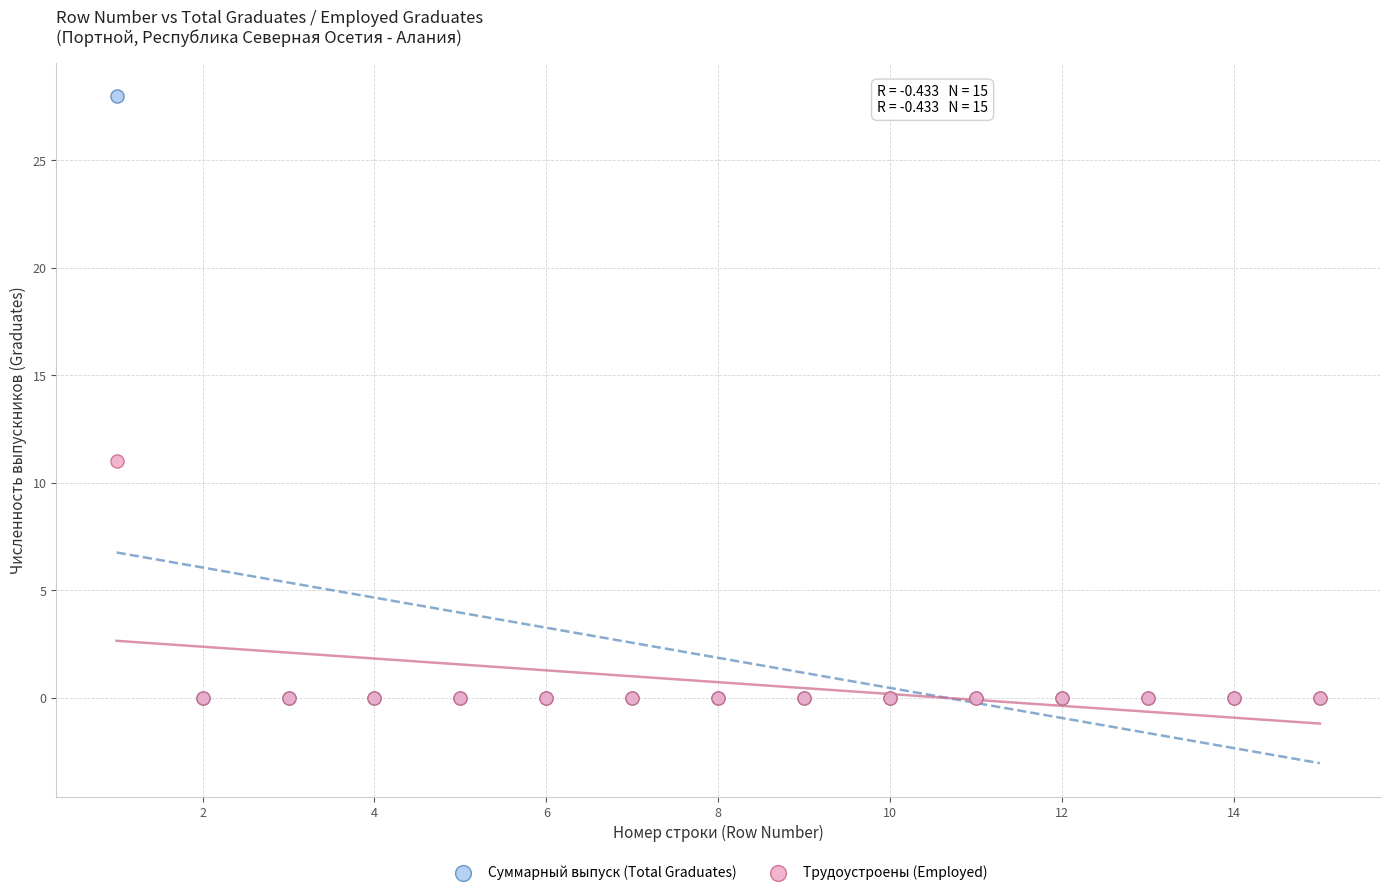

Across all series, what Y value is closest to 14?

11